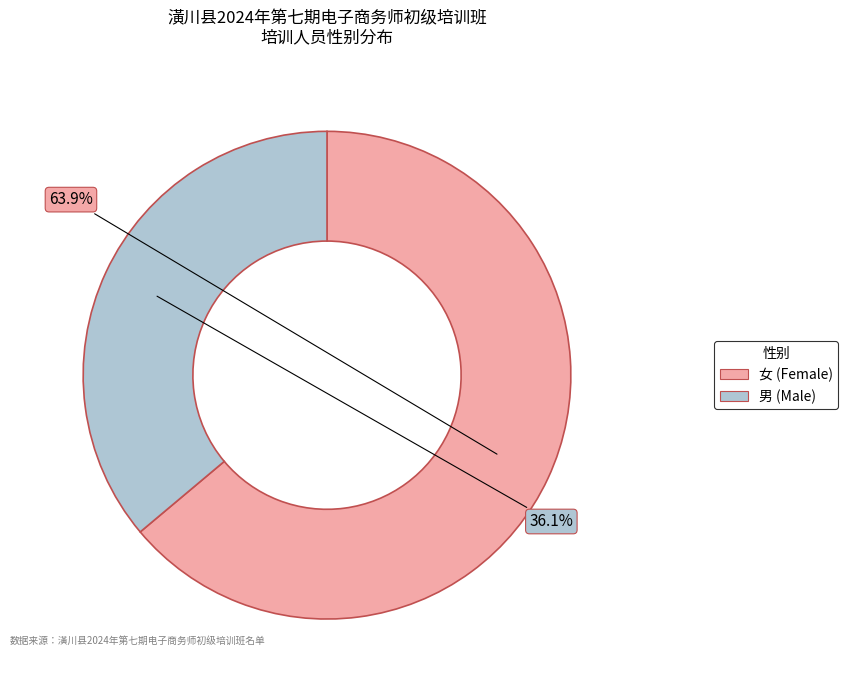

What percentage is the 男 slice, to the nearest percent?

36%